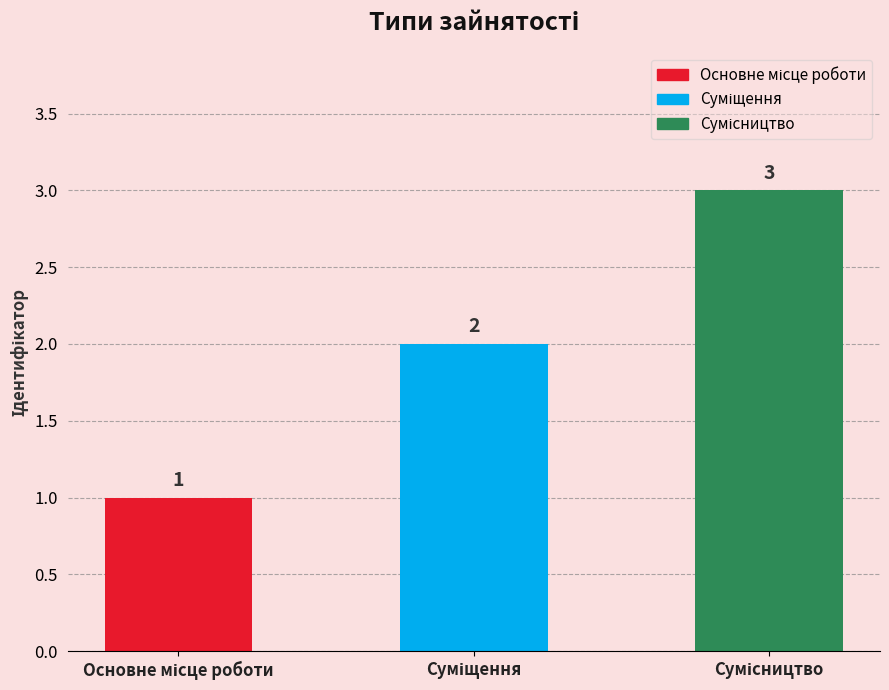

Reading left to right, extract all data points from this chart.

1	2	3